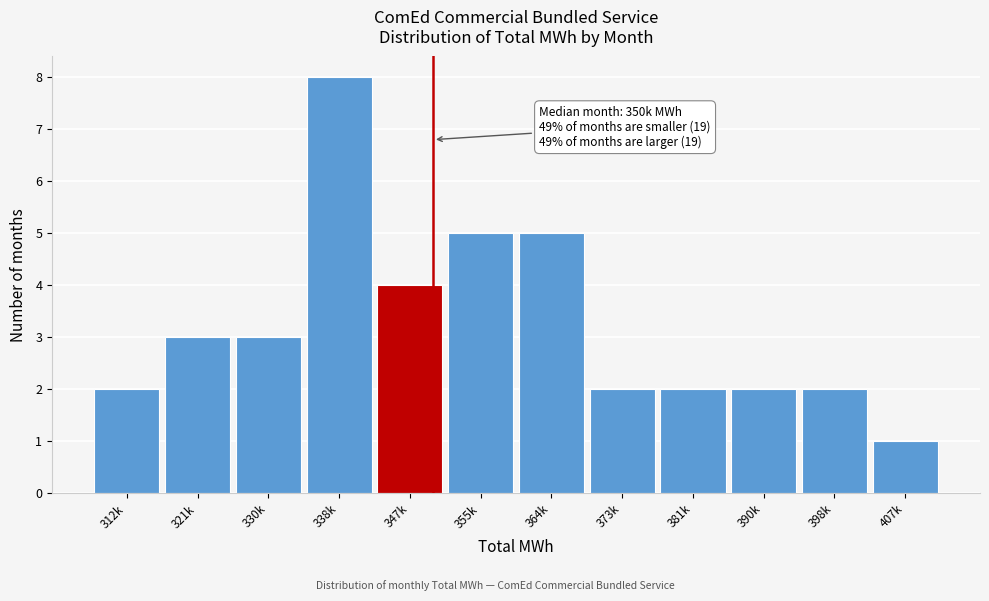

Reading left to right, extract all data points from this chart.

2	3	3	8	4	5	5	2	2	2	2	1